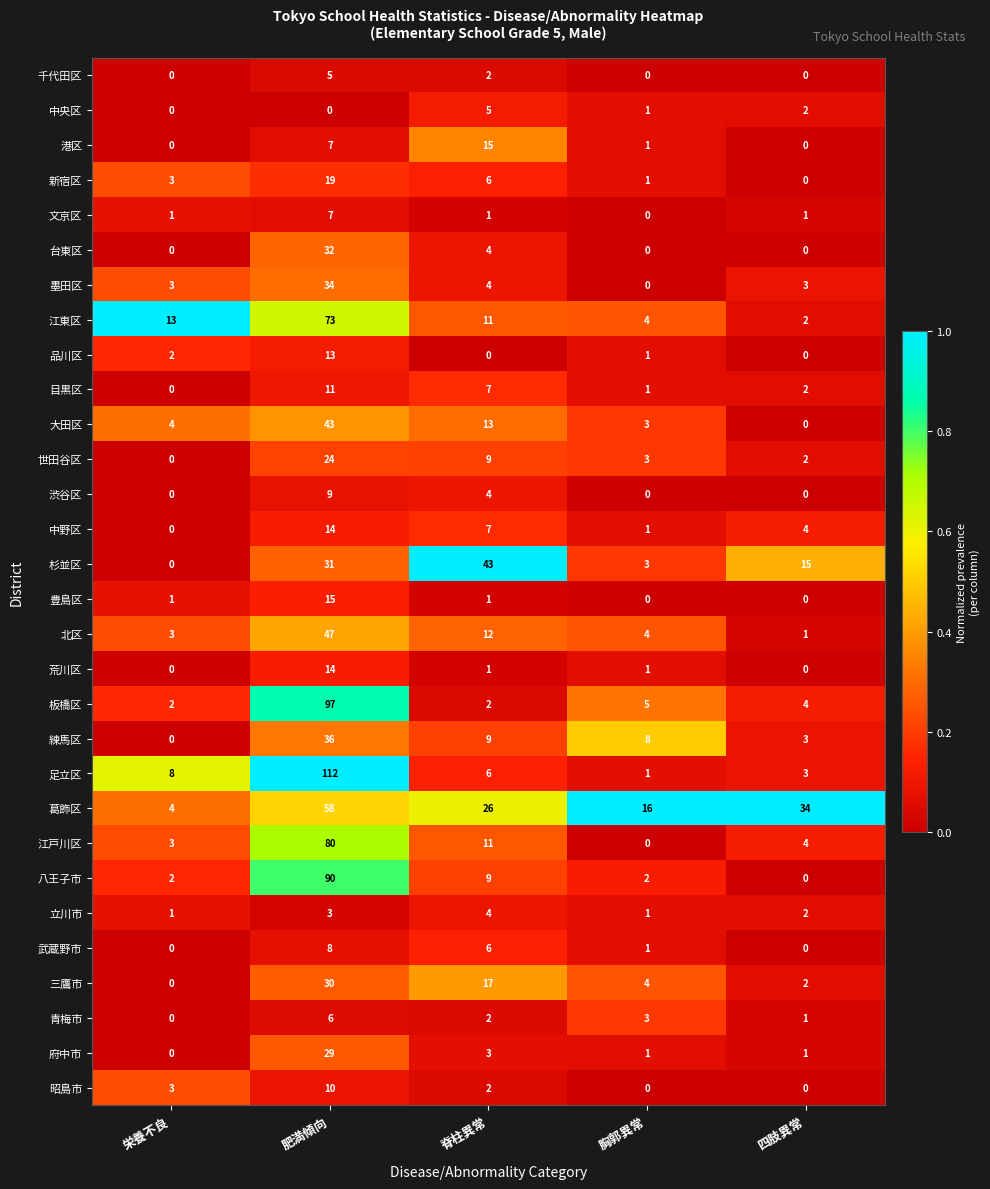

Which series changed the most between 肥満傾向 and 脊柱異常?

足立区